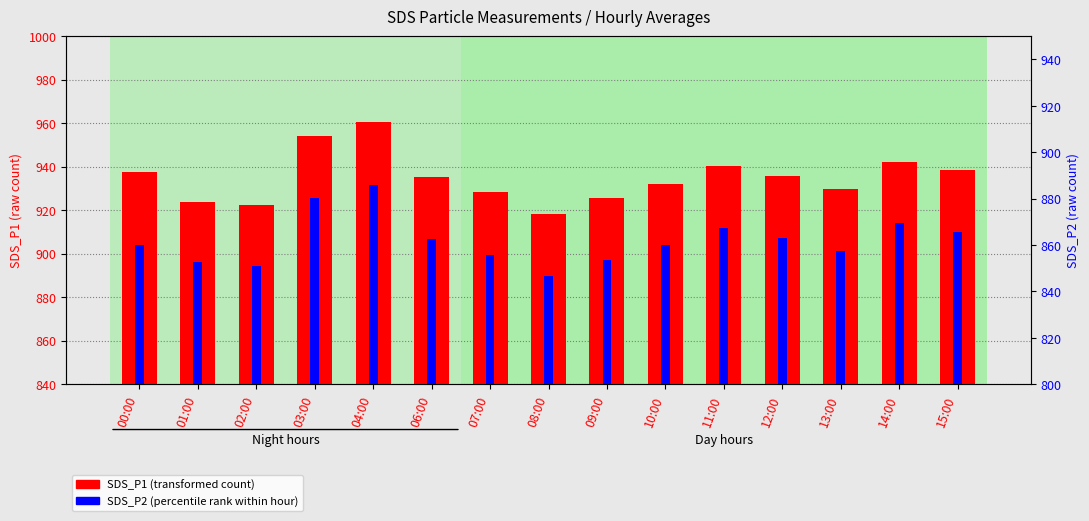

What is the difference between the second highest and minimum values in the SDS_P2 series?

33.5